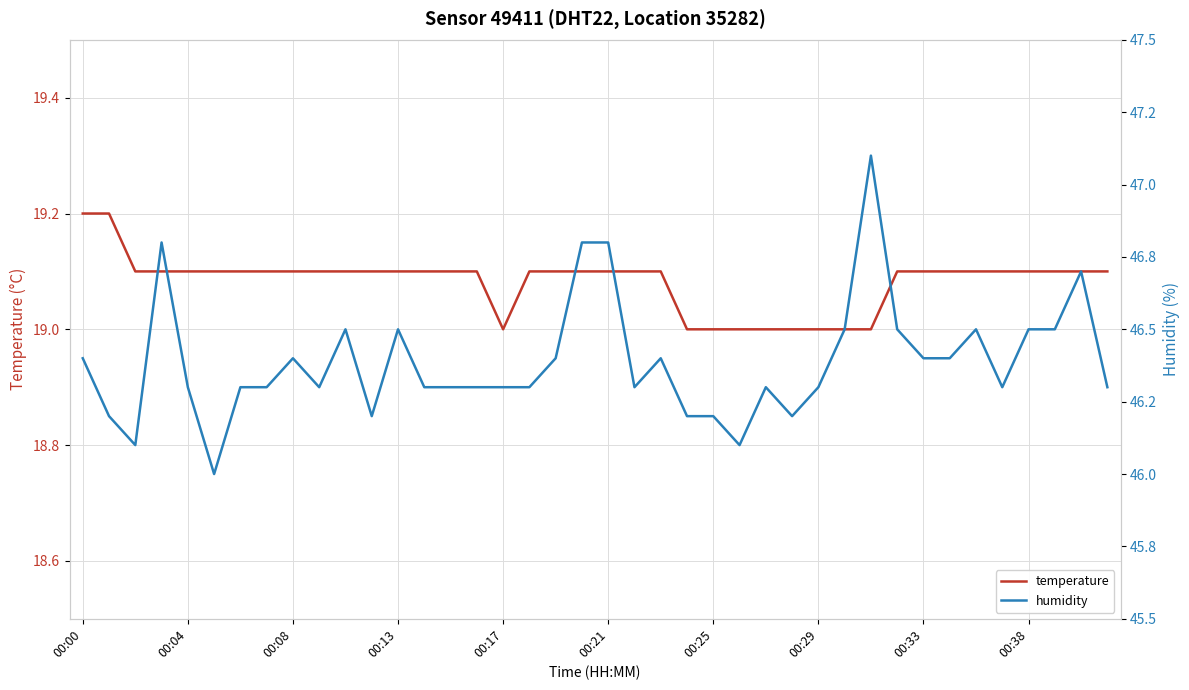

The temperature series shows 10.7 at 00:13. True or false?

False